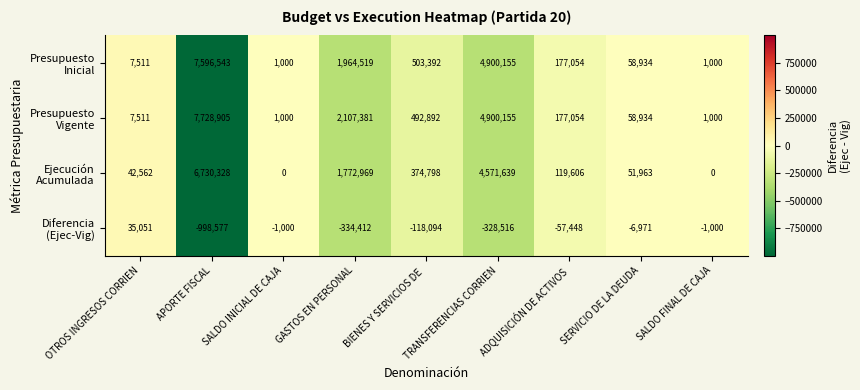

Which label corresponds to the smallest value in the chart?

APORTE FISCAL